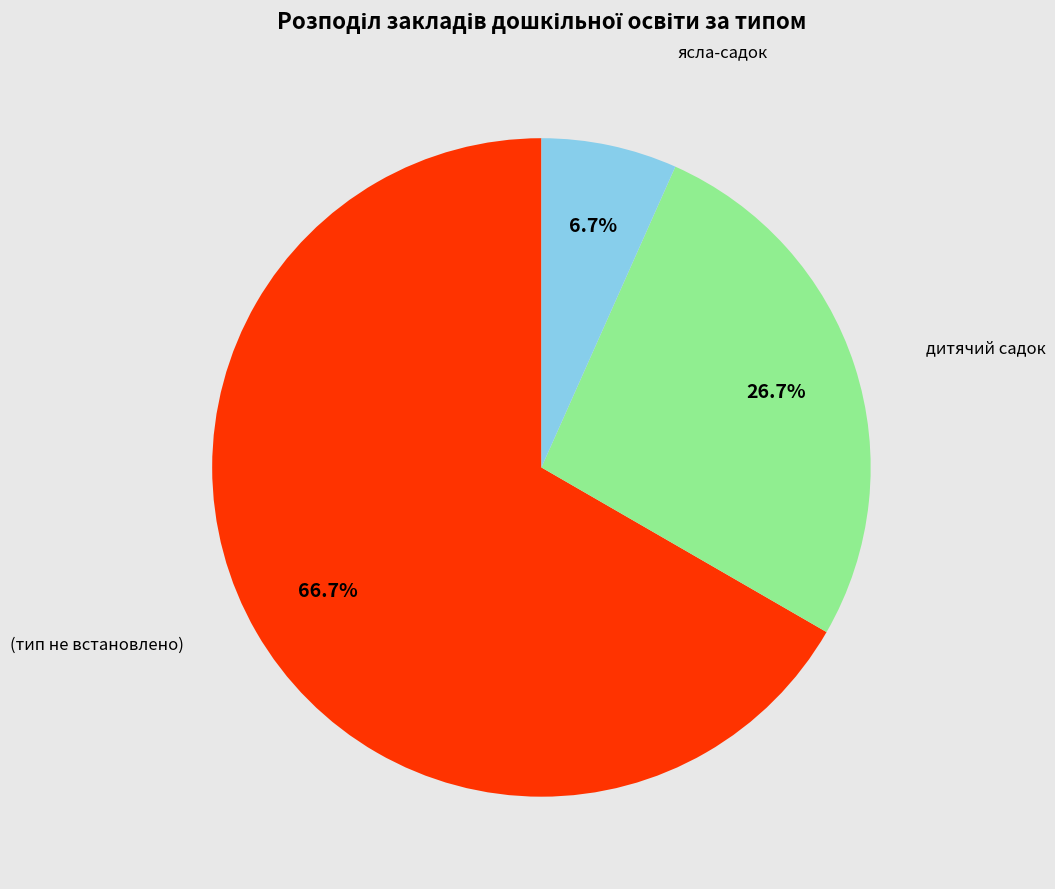

Is there any slice that represents more than half of the pie?

Yes